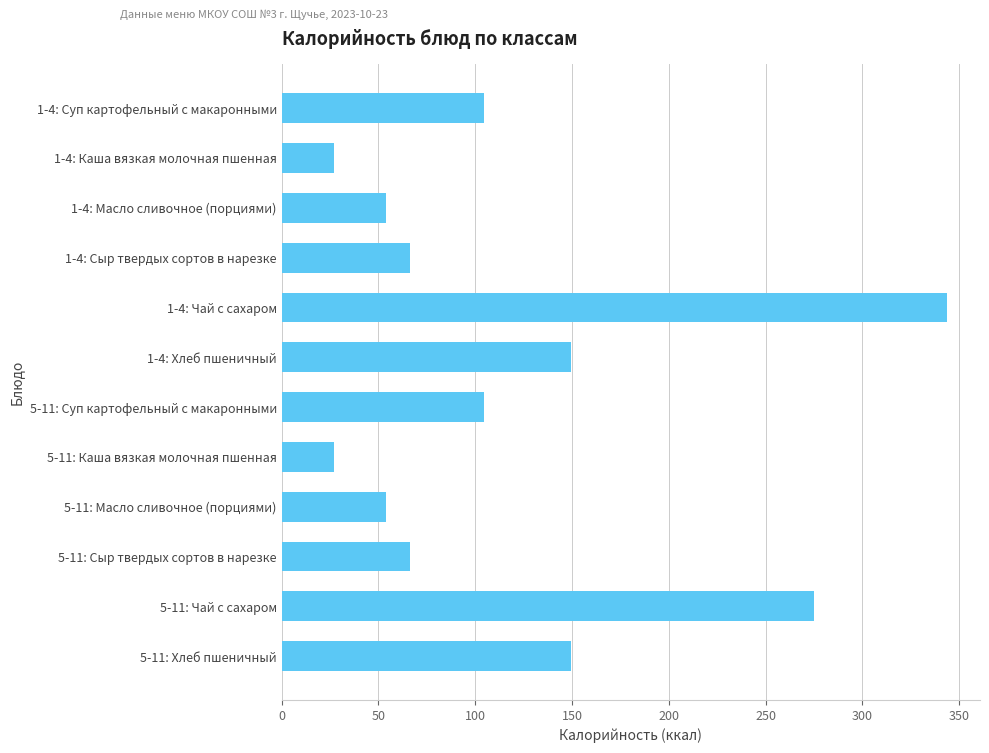

True or false: the data shows 30.0 at 5-11: Сыр твердых сортов в нарезке.

False